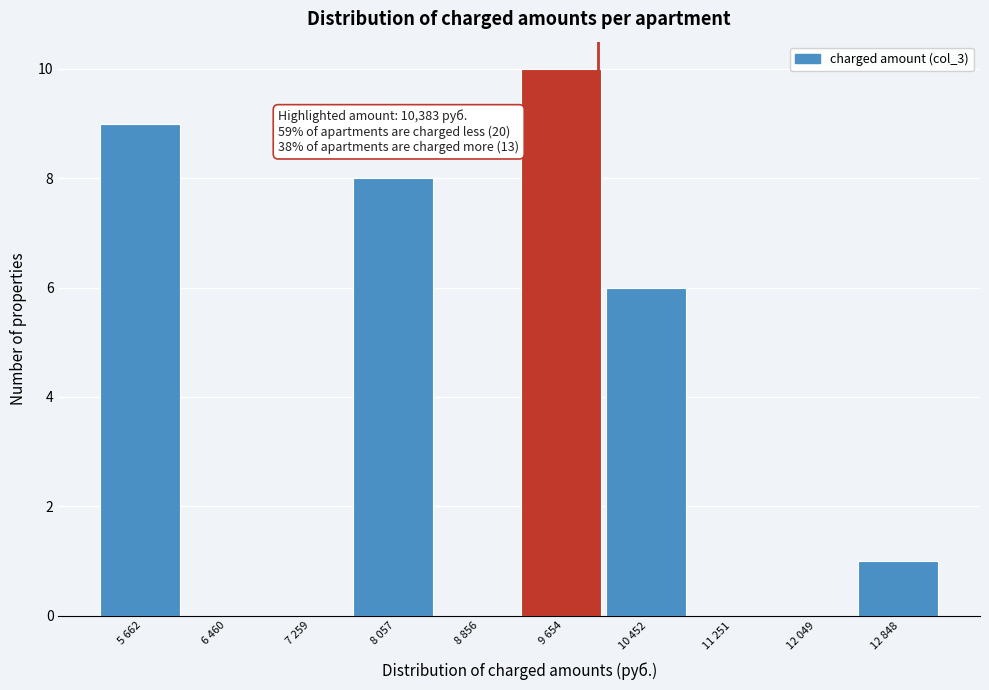

Reading left to right, list all the values displayed in this chart.

5 662=9	6 460=0	7 259=0	8 057=8	8 856=0	9 654=10	10 452=6	11 251=0	12 049=0	12 848=1